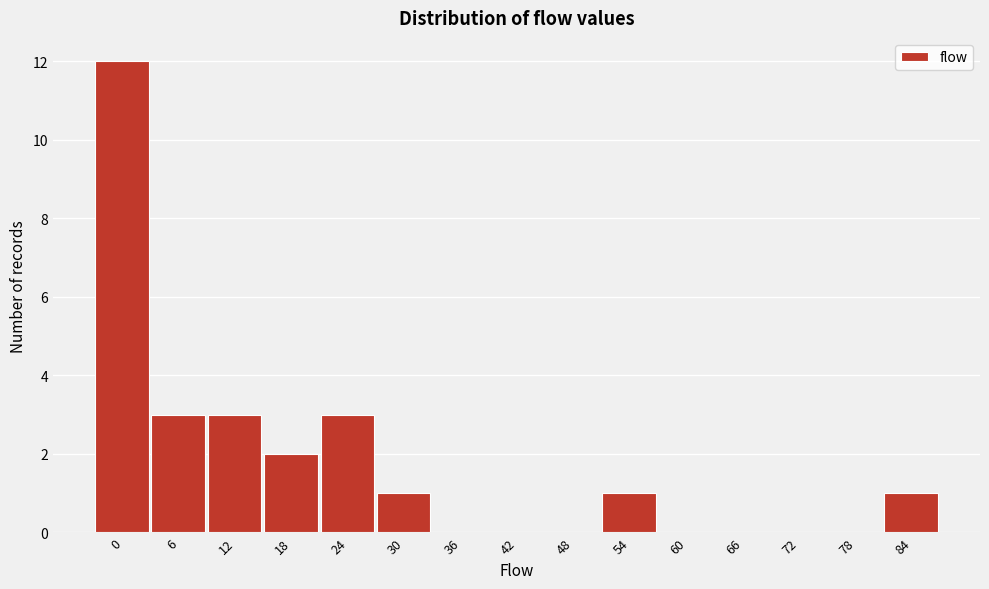

Reading left to right, transcribe all the data shown in this chart.

0=12	6=3	12=3	18=2	24=3	30=1	36=0	42=0	48=0	54=1	60=0	66=0	72=0	78=0	84=1